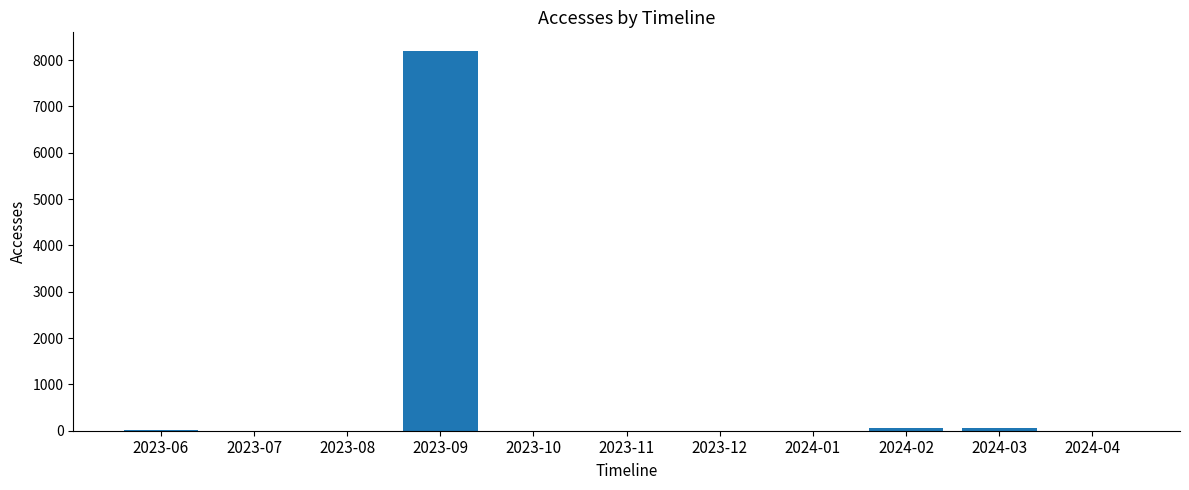

The value at 2023-09 is 3842. True or false?

False